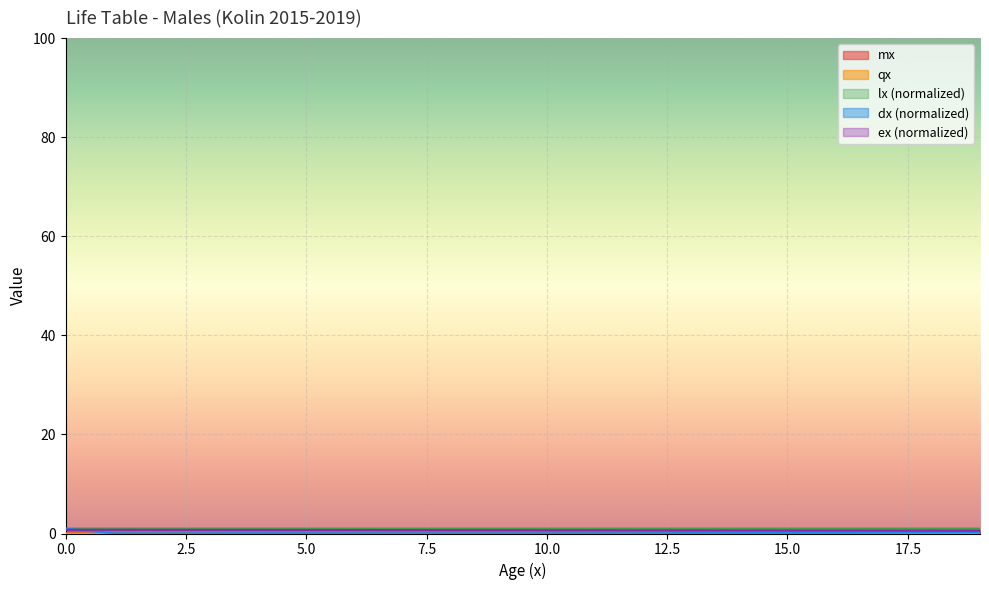

Which series has the largest range (max minus min)?

dx